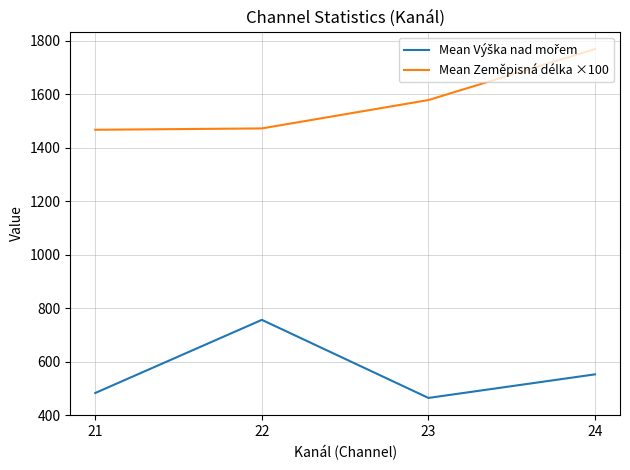

What is the spread (max minus min) of values at 21?

983.3